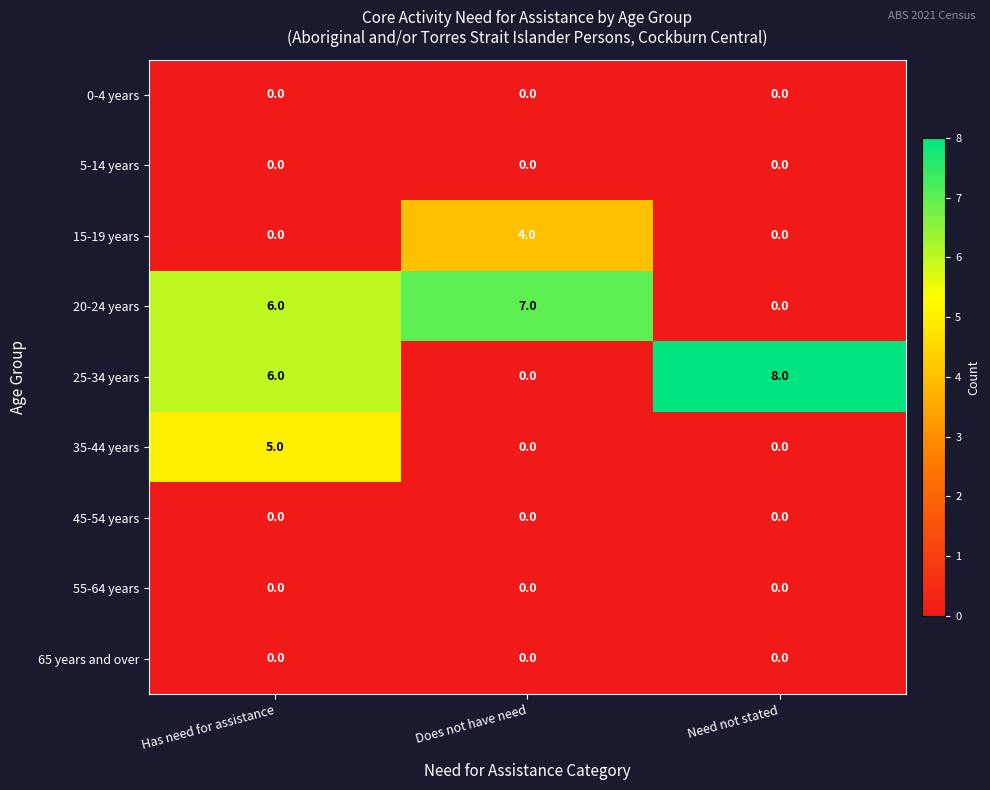

What is the total value across all series at Has need for assistance?

17